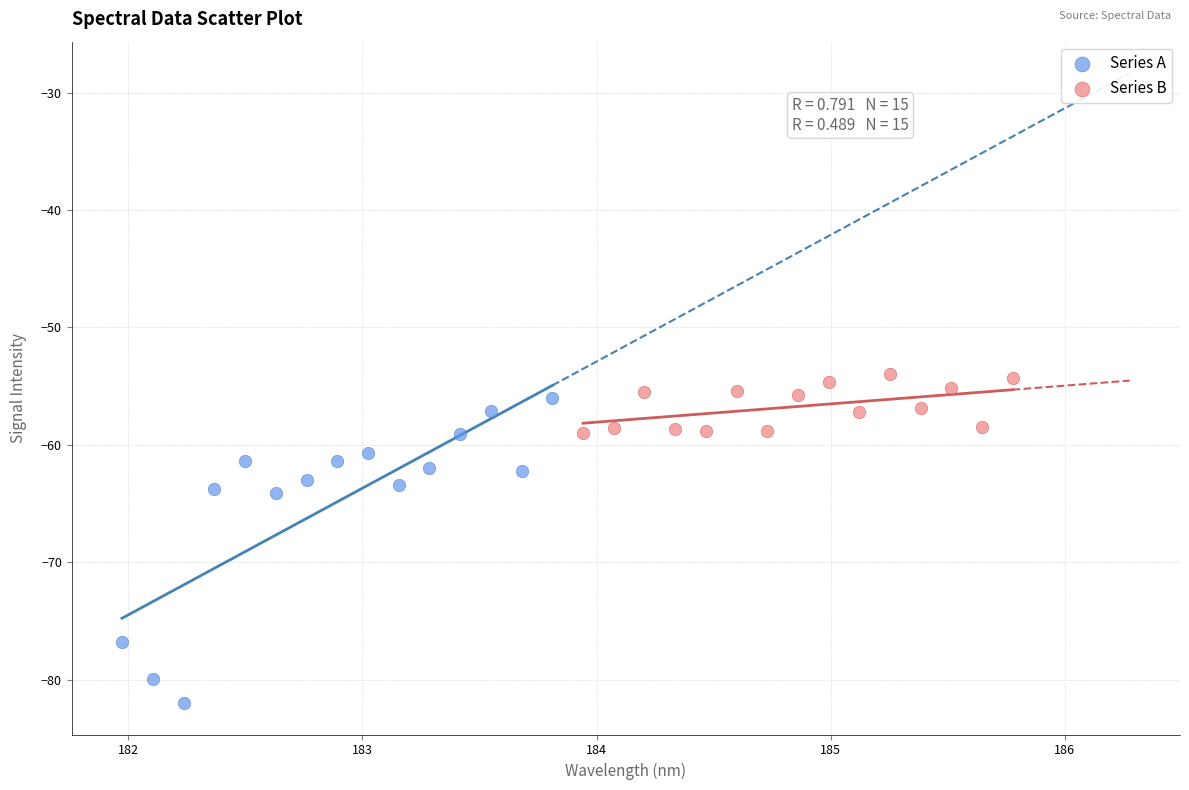

Which series reaches the minimum Y coordinate?

Series A